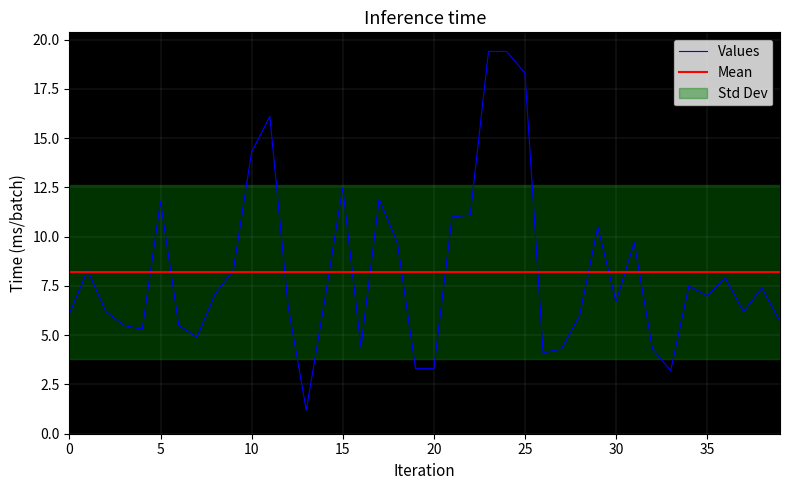

Is it true that Values equals 12.5 at 15?

True